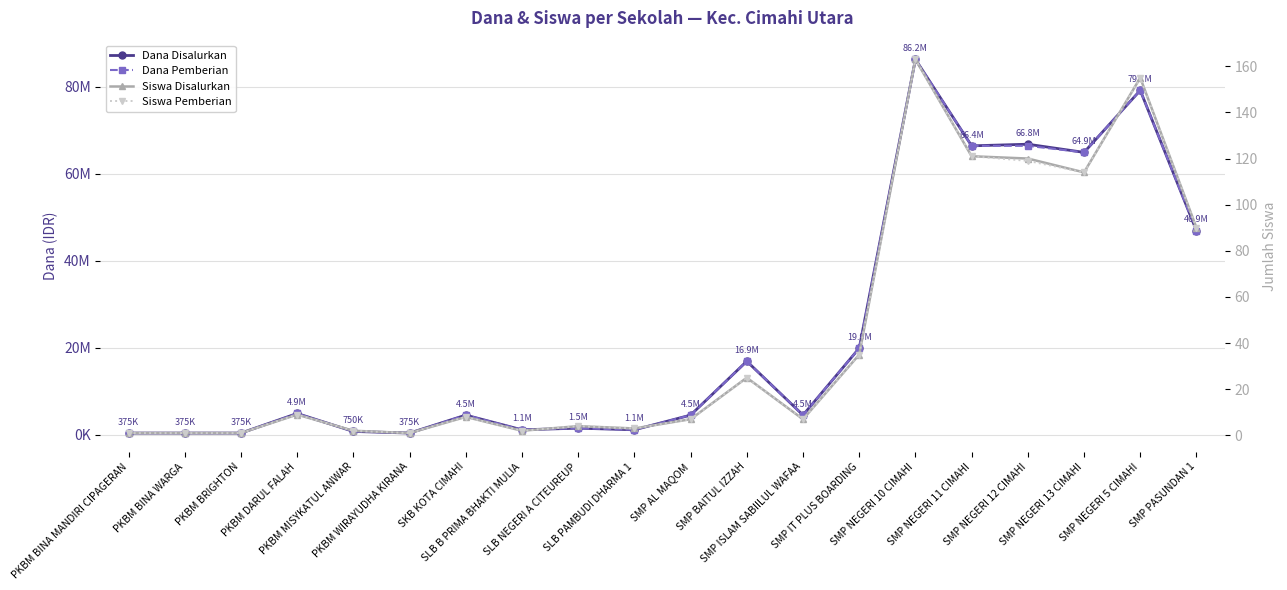

At SMP NEGERI 5 CIMAHI, list the series in order from largest to smallest.

Dana Disalurkan, Dana Pemberian, Siswa Disalurkan, Siswa Pemberian